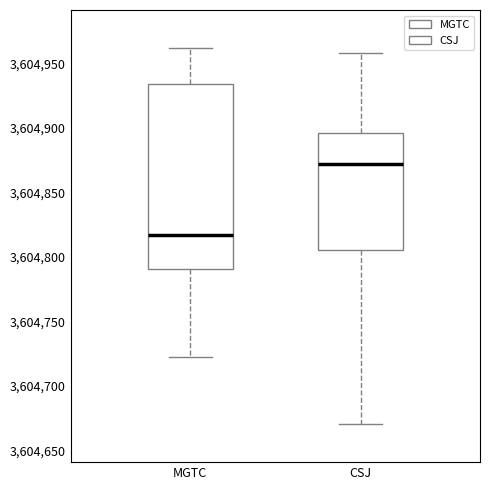

Where does the lower whisker of the box for MGTC end on the y-axis? The values are not printed on the chart, so give them approximately, as read against the axis.

3604720